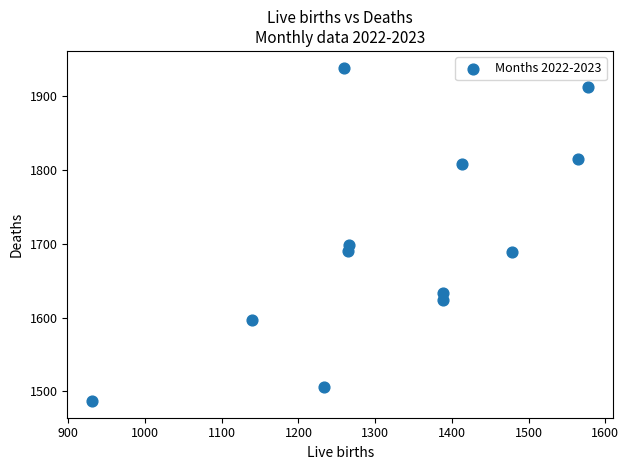

What Y value in the scatter plot is closest to 1712?

1698